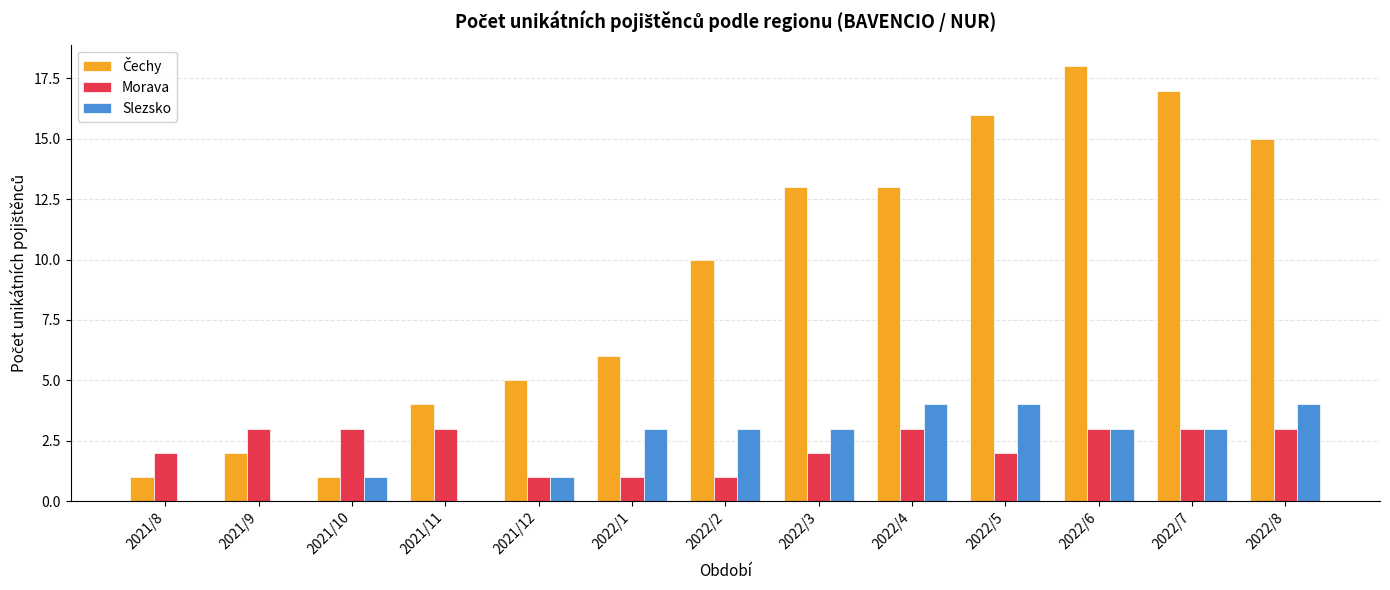

At which category does the chart reach its peak across all series?

2022/6